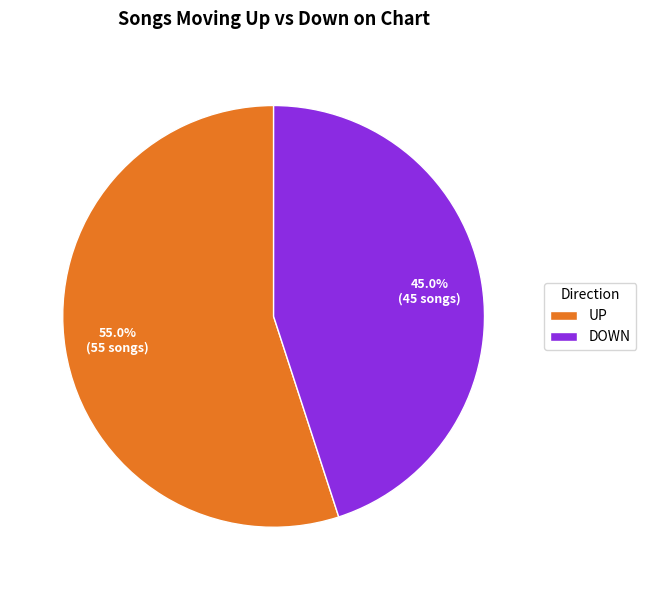

How many slices are in this pie chart?

2